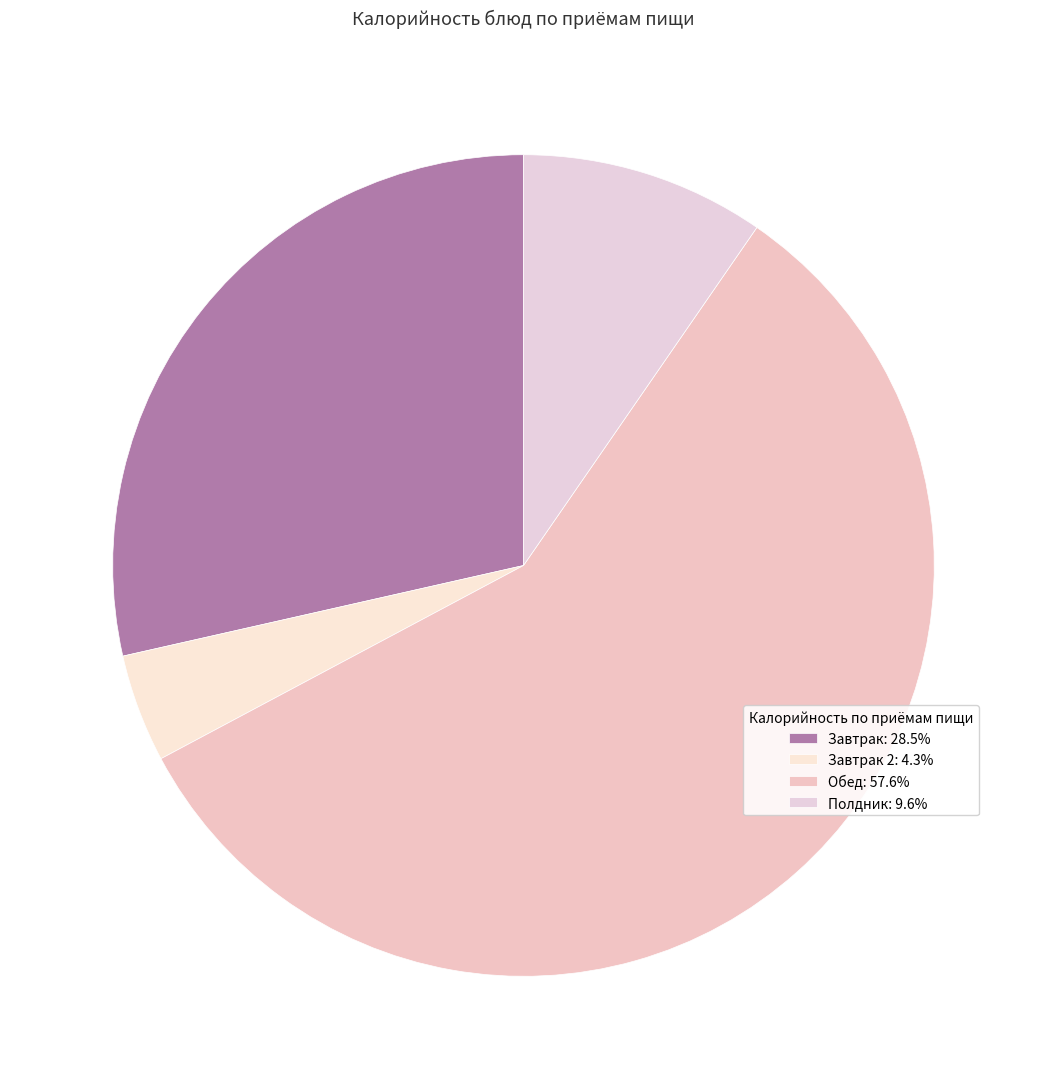

Count the number of slices in the pie.

4